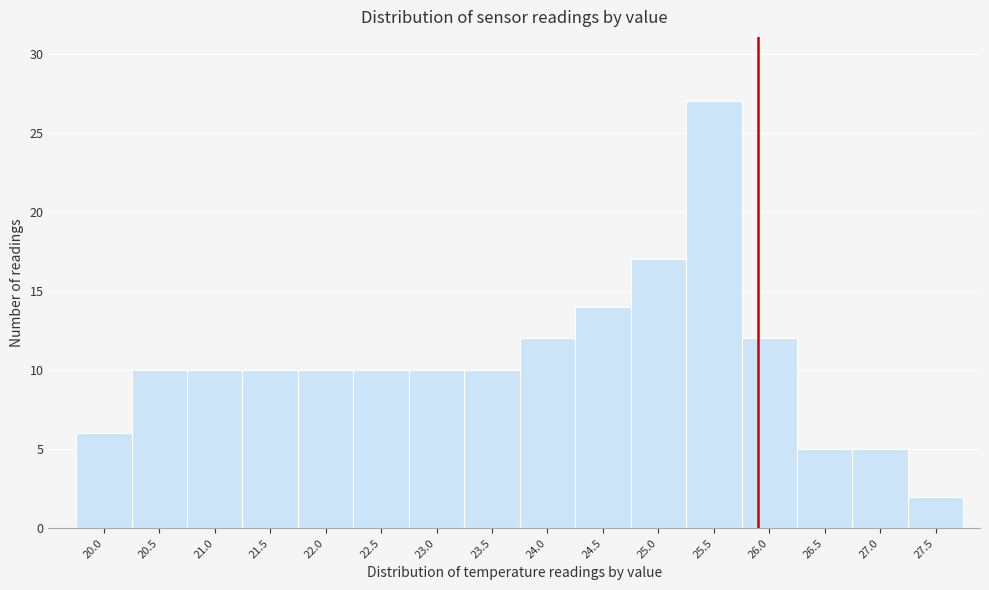

Reading left to right, list every bar in this chart as the range it spans on the x-axis followed by its height. The values are not printed on the chart, so give them approximately, as read against the axis.

19.75 to 20.25: 6
20.25 to 20.75: 10
20.75 to 21.25: 10
21.25 to 21.75: 10
21.75 to 22.25: 10
22.25 to 22.75: 10
22.75 to 23.25: 10
23.25 to 23.75: 10
23.75 to 24.25: 12
24.25 to 24.75: 14
24.75 to 25.25: 17
25.25 to 25.75: 27
25.75 to 26.25: 12
26.25 to 26.75: 5
26.75 to 27.25: 5
27.25 to 27.75: 2